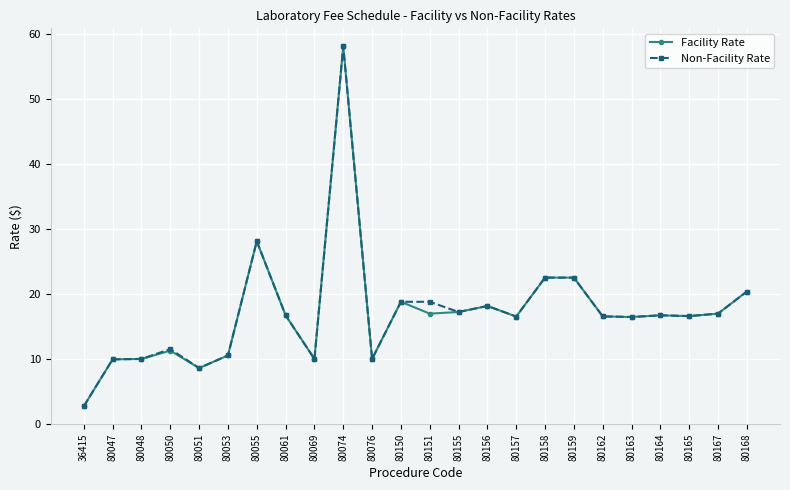

What is the smallest value displayed?

2.7